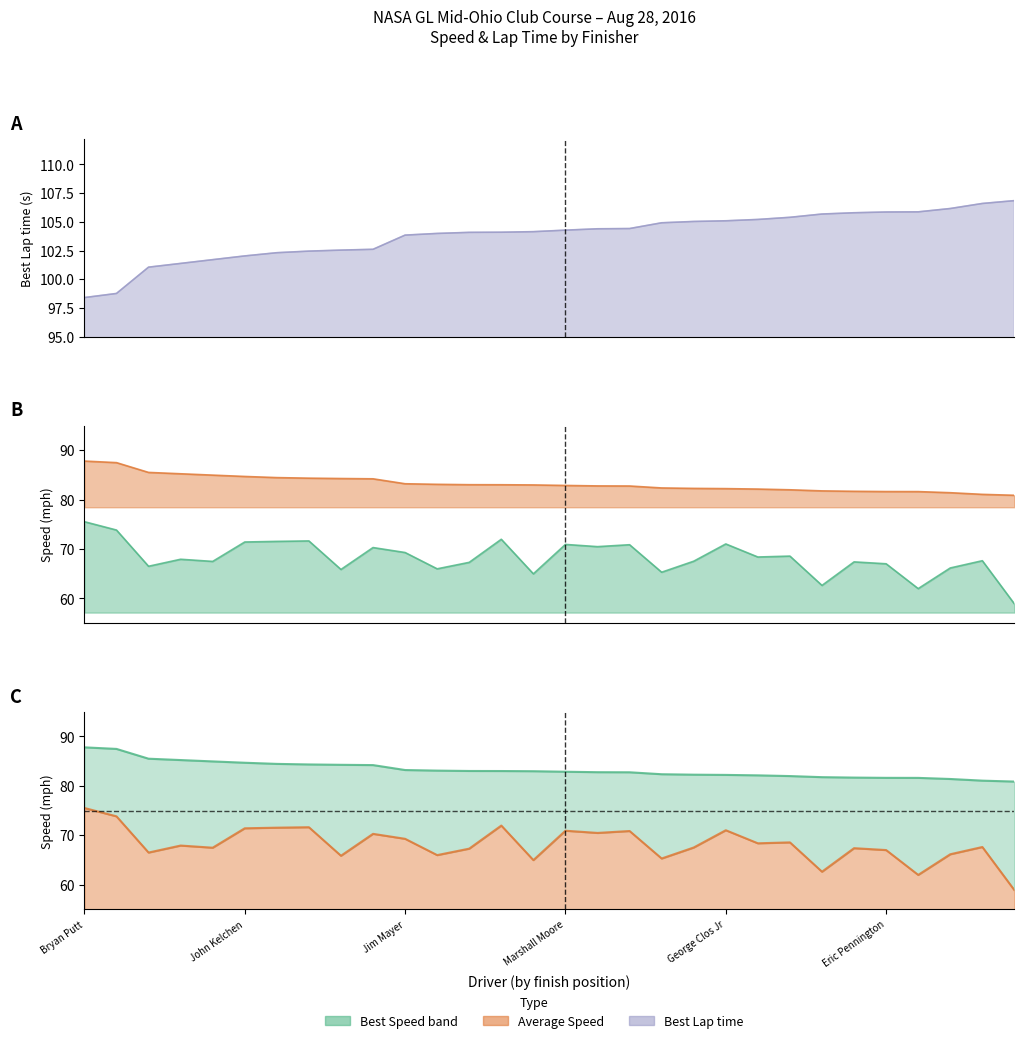

Which has a higher value, Ralph Nolan or Bryan Putt?

Ralph Nolan